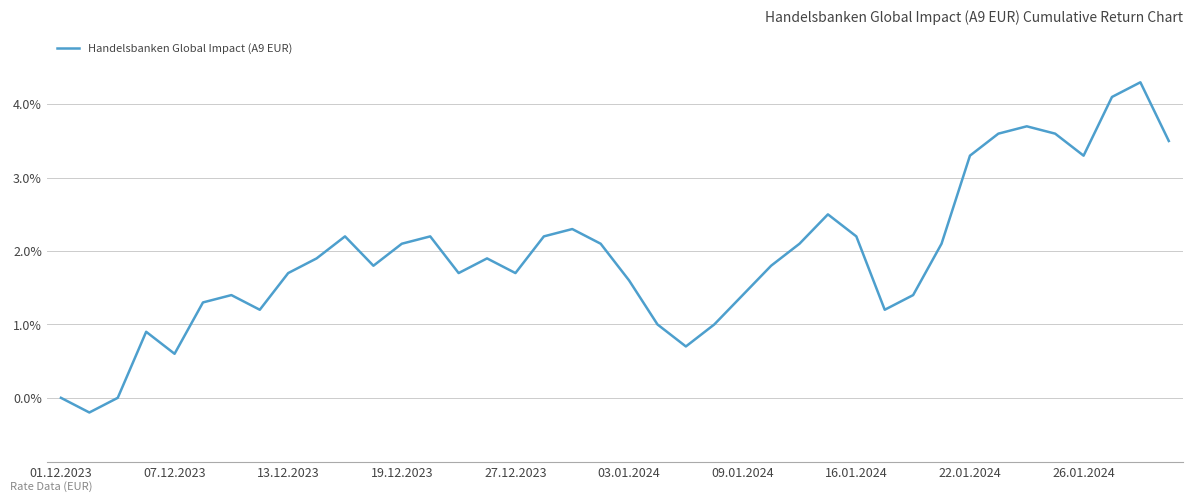

What is the difference between the second highest and second lowest values?

4.1